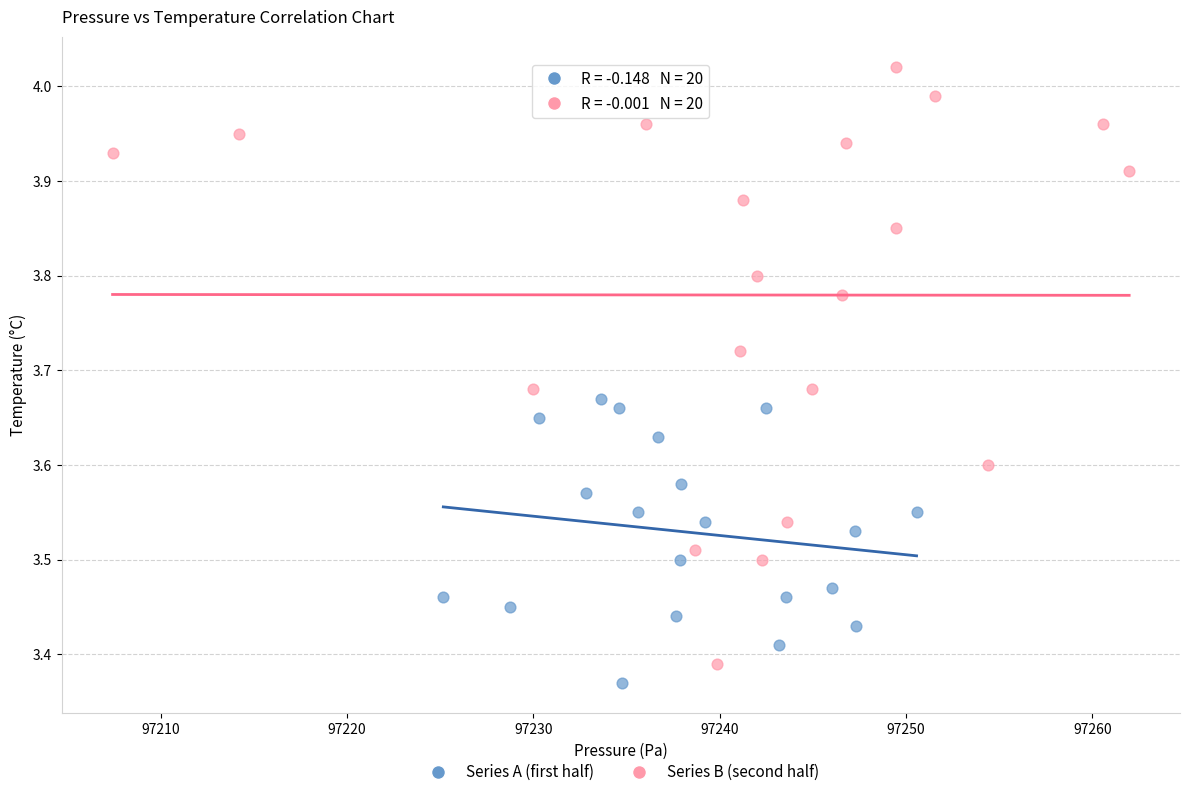

Which series has the widest spread of Y values?

Series B (second half)